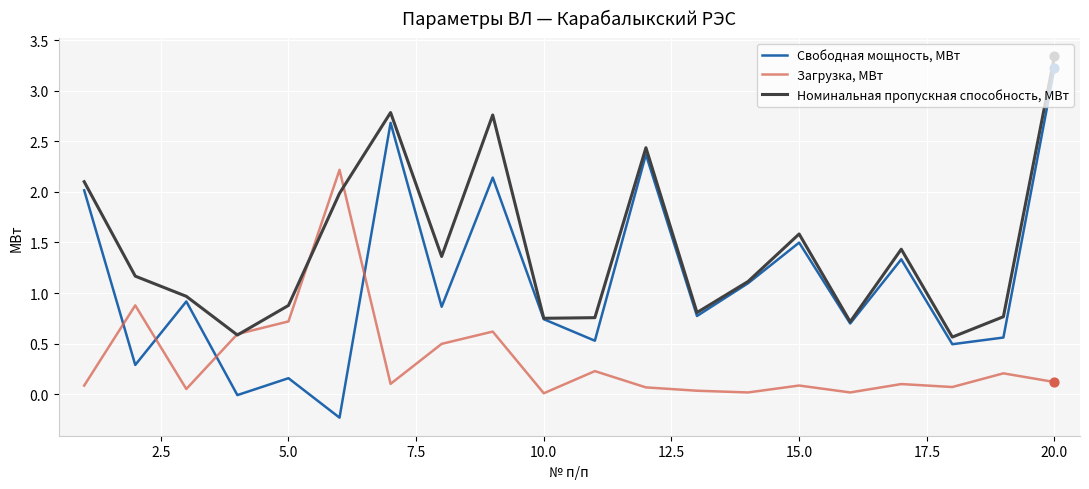

Which series has the largest range (max minus min)?

Свободная мощность, МВт